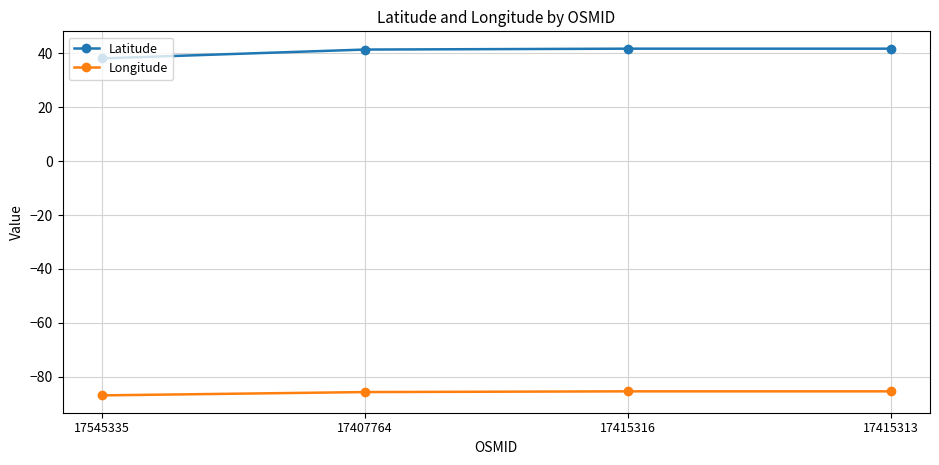

What are all the series names shown in the legend?

Latitude, Longitude